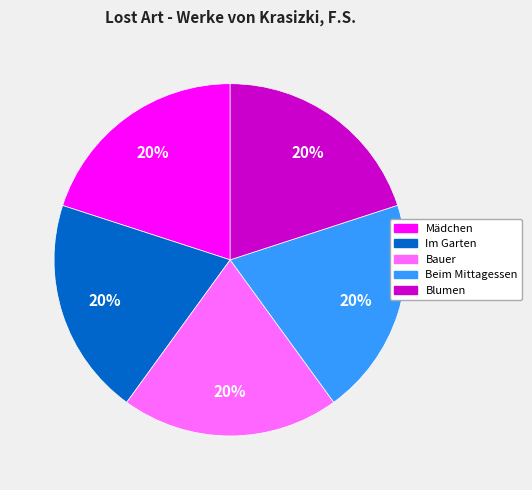

To the nearest percent, what is the average slice percentage?

20%